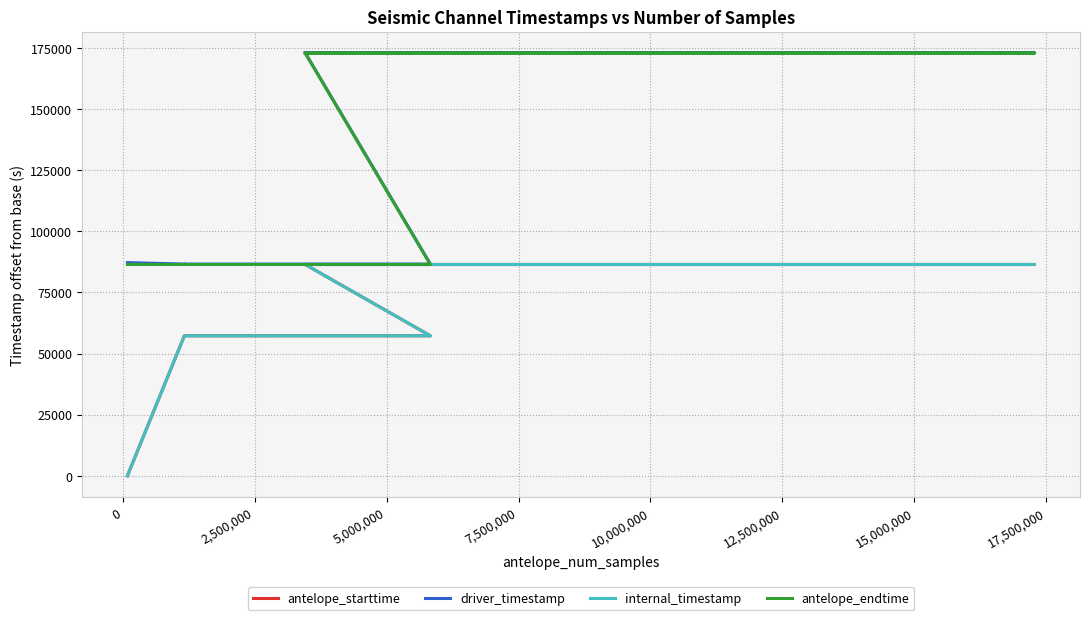

What is the difference between the antelope_starttime values at 0 and 17,500,000?

11.8